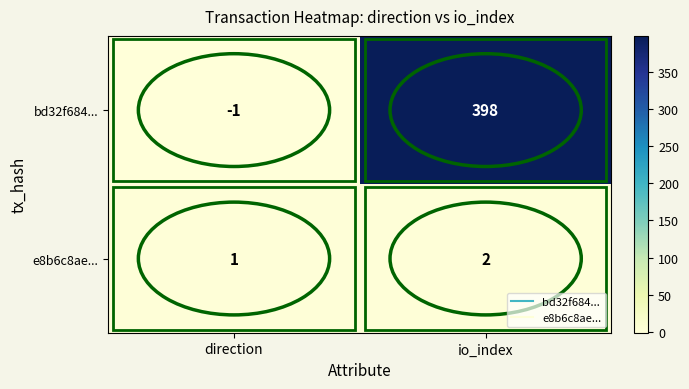

Rank the series at direction from lowest to highest value.

bd32f684..., e8b6c8ae...